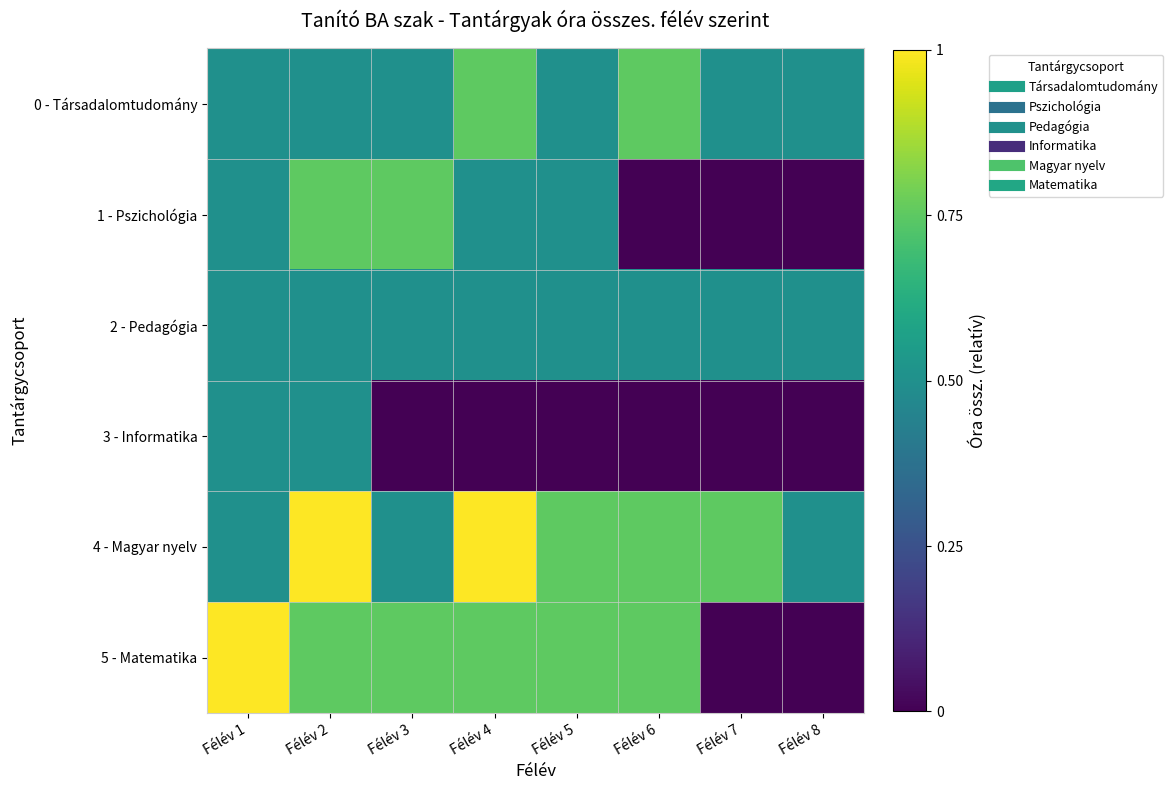

Which series has the largest total across all categories?

4 - Magyar nyelv